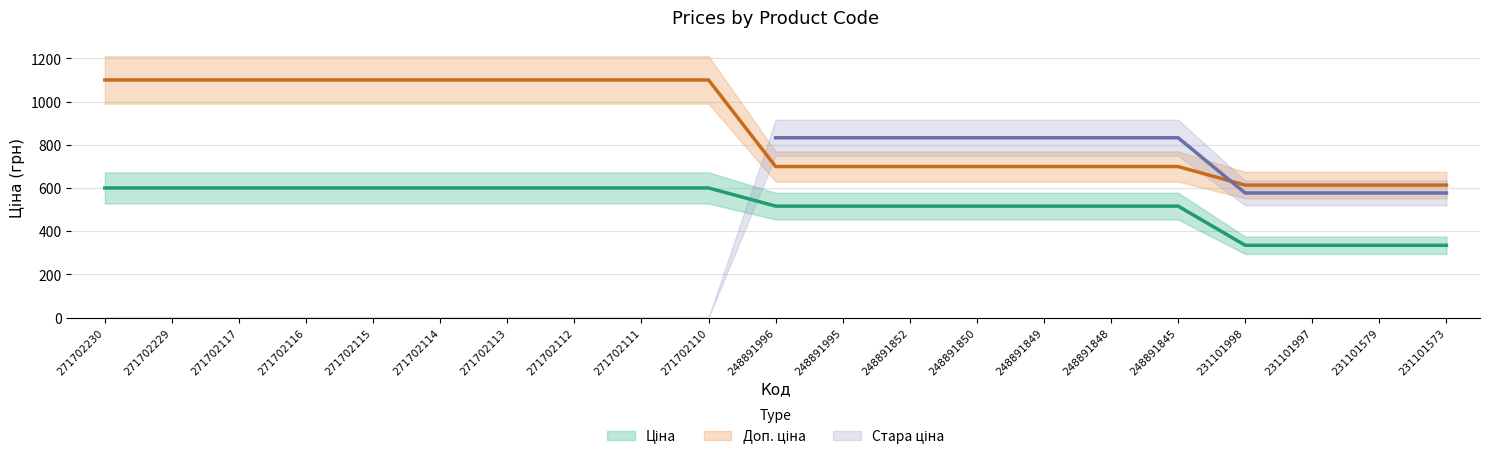

At which label does Ціна first exceed 515?

271702230